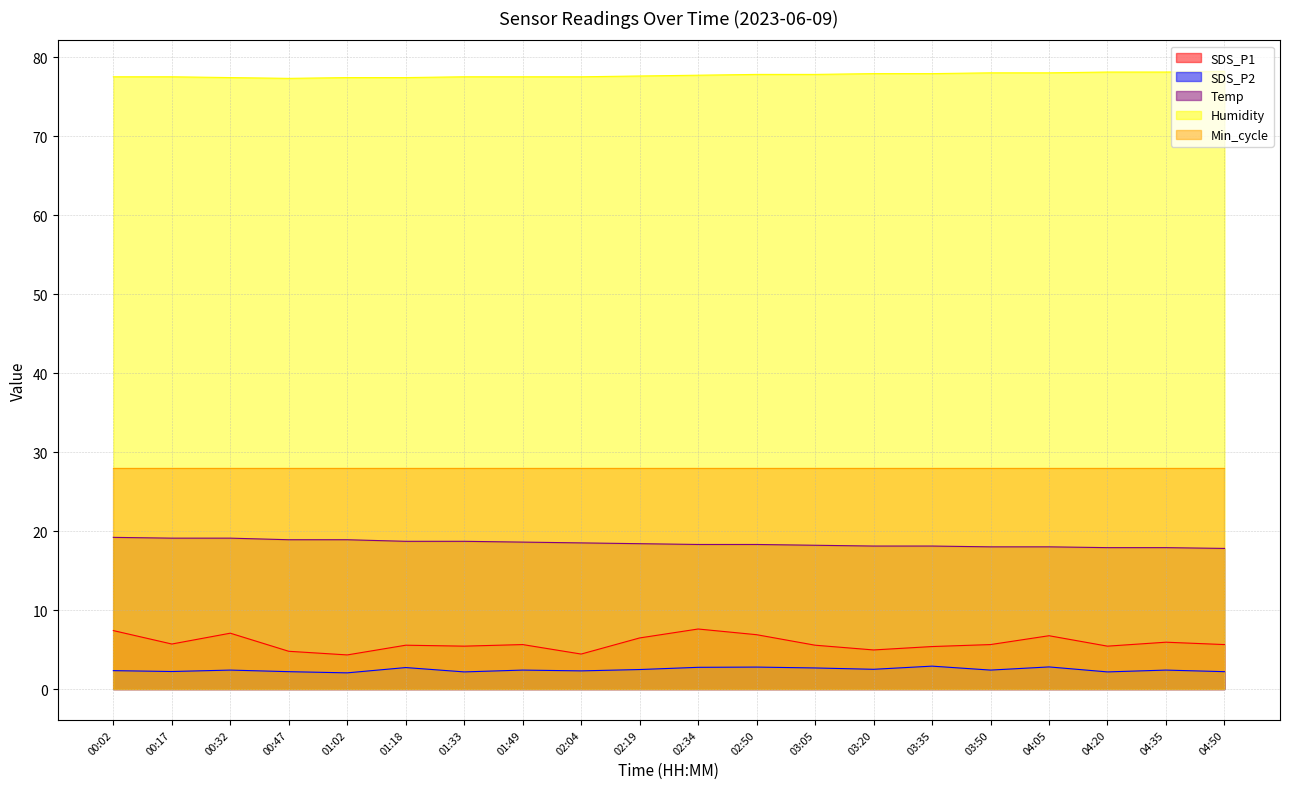

How many lines are shown in the chart?

5